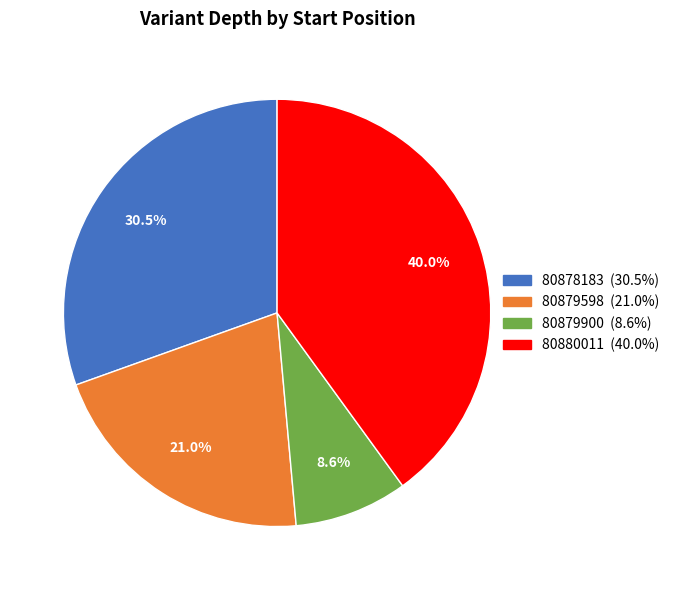

What percentage is NOT represented by 80879900?

91.4%